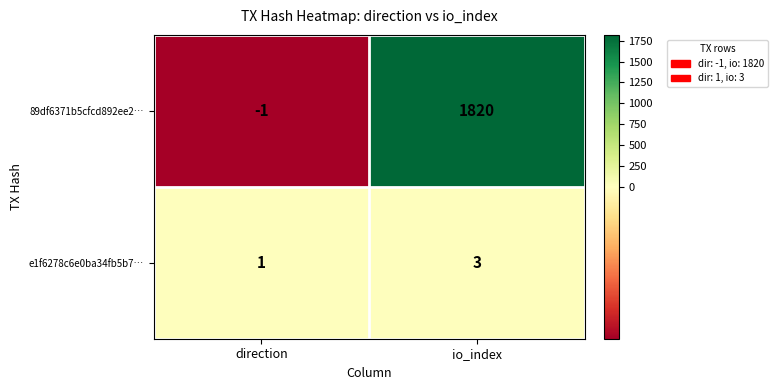

The value of e1f6278c6e0ba34fb5b7… at io_index is 5. True or false?

False